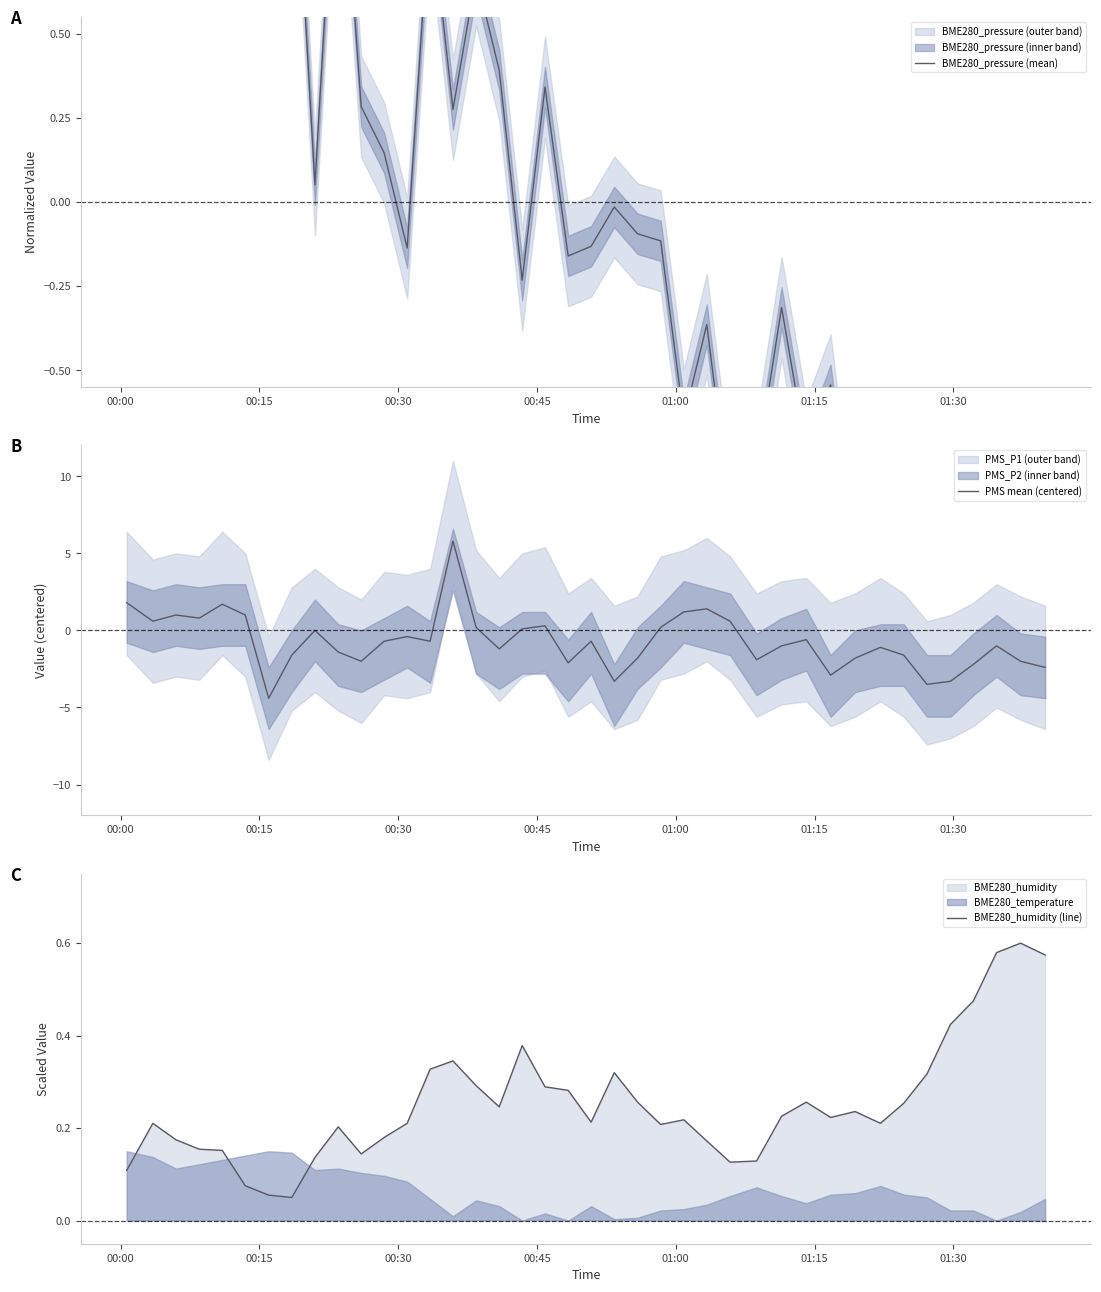

What is the minimum value for PMS mean (centered)?

-4.4